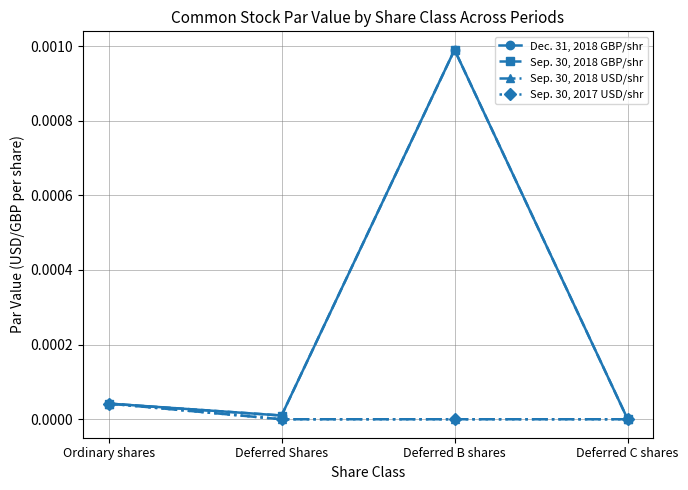

Does the chart have visible grid lines?

Yes